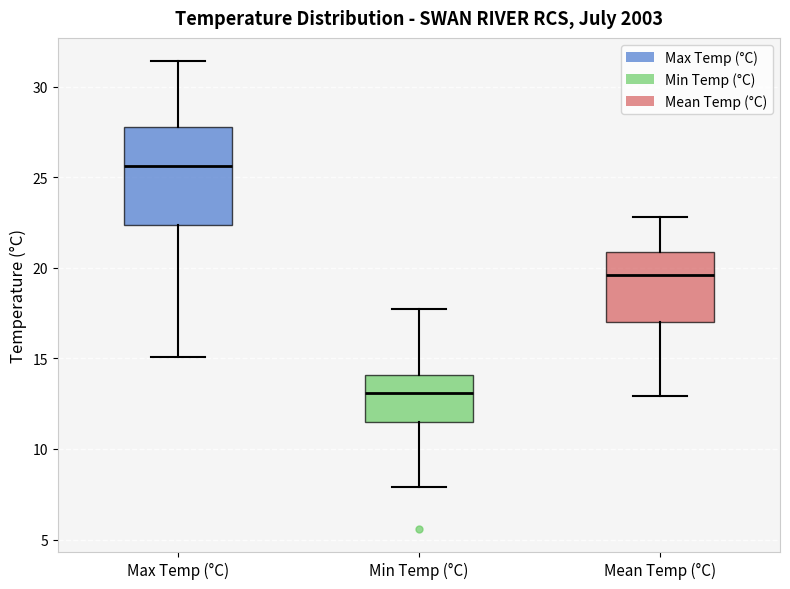

Which box is the tallest, from its lower edge to its upper edge?

Max Temp (°C)